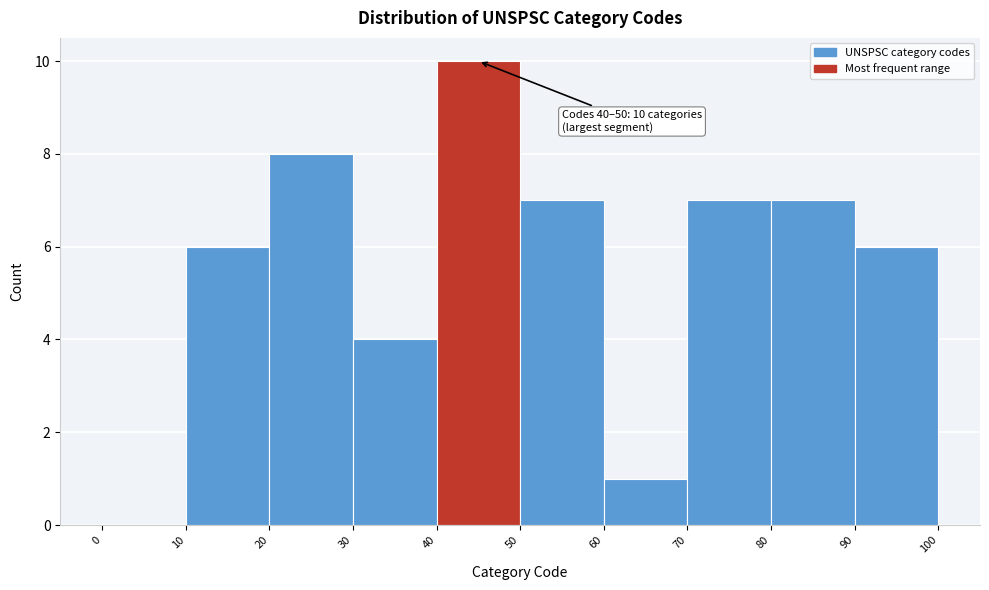

Over which range of the x-axis is the bar tallest?

40 to 50